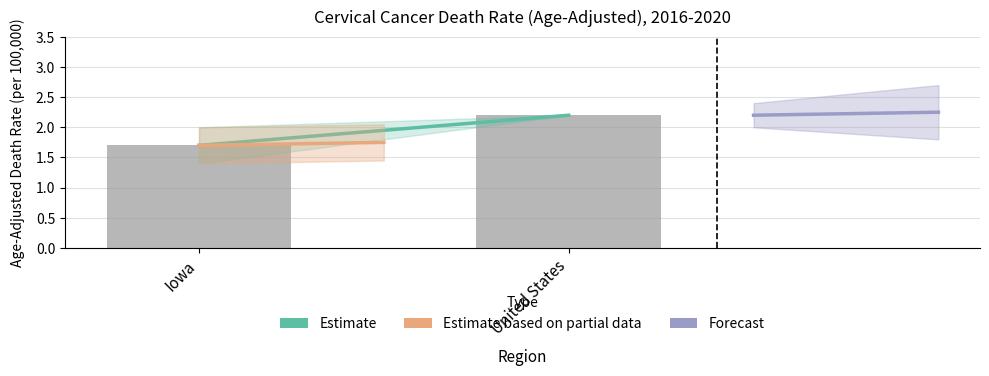

How many bars are there in total?

2